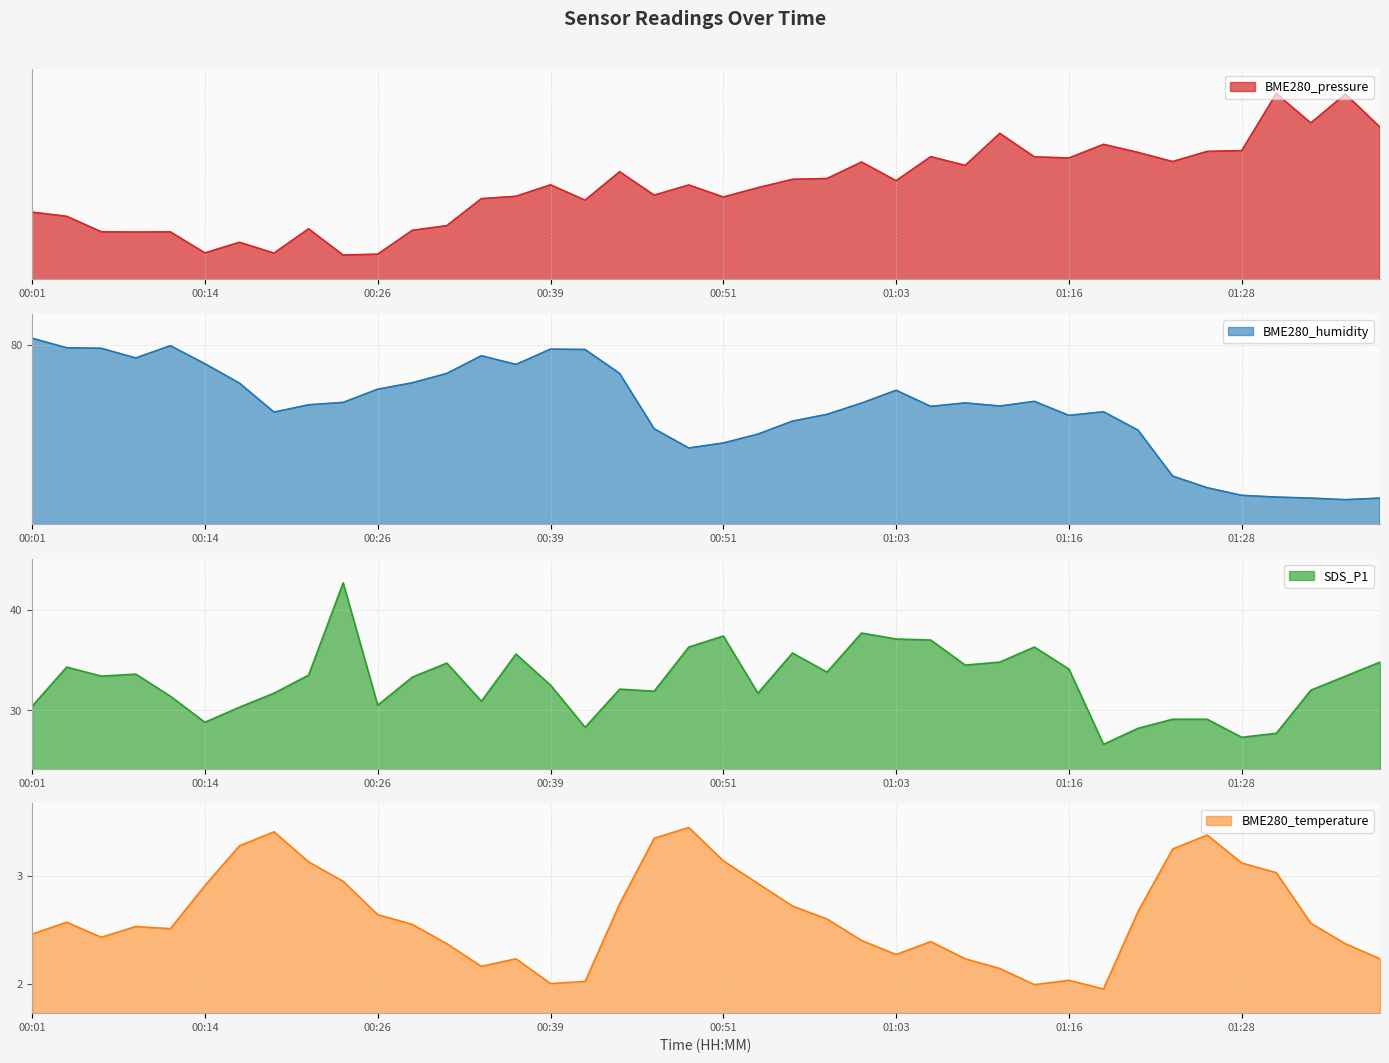

At which category is the sum across all series the highest?

01:35